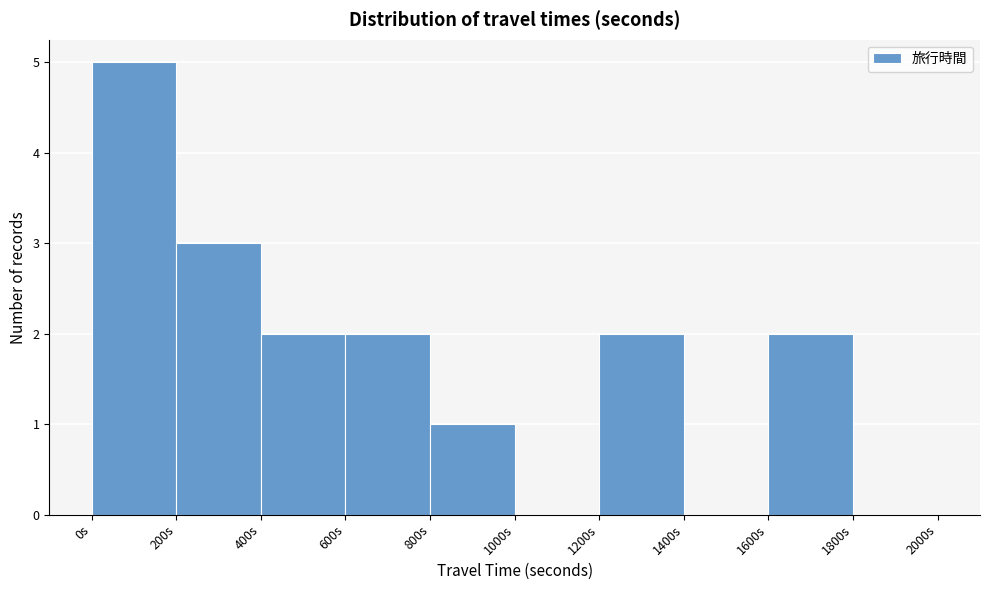

Reading left to right, transcribe this chart: for each bar, give the range it covers on the x-axis and its height. The values are not printed on the chart, so give them approximately, as read against the axis.

0 to 200: 5
200 to 400: 3
400 to 600: 2
600 to 800: 2
800 to 1000: 1
1000 to 1200: 0
1200 to 1400: 2
1400 to 1600: 0
1600 to 1800: 2
1800 to 2000: 0